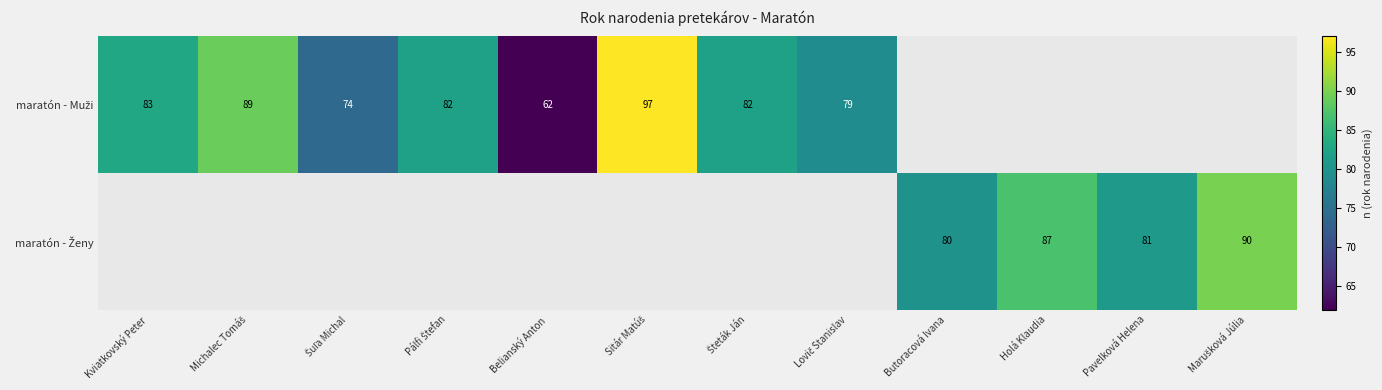

At how many categories does at least one series exceed 71?

11